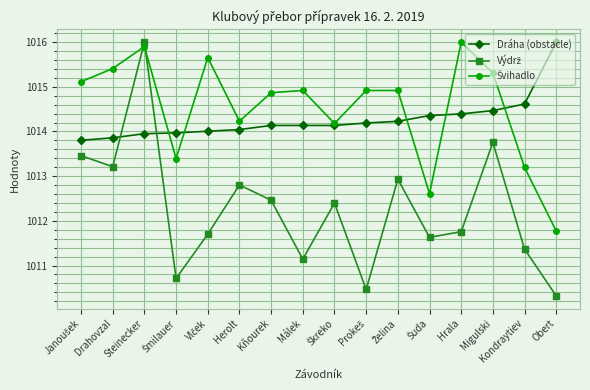

What is the spread (max minus min) of values at Hrala?

4.2